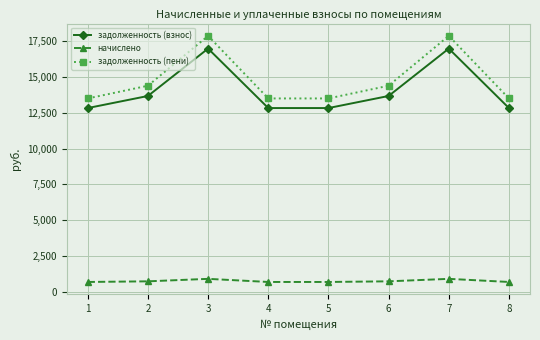

The задолженность (взнос) series shows 4163.3 at 5. True or false?

False